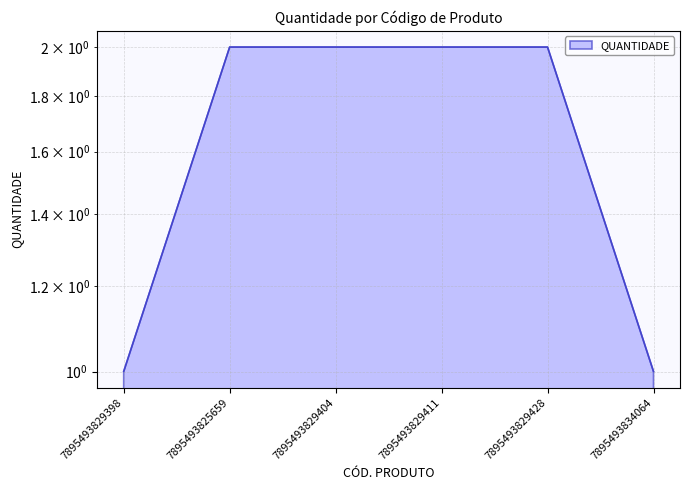

What is the maximum value shown in the chart?

2